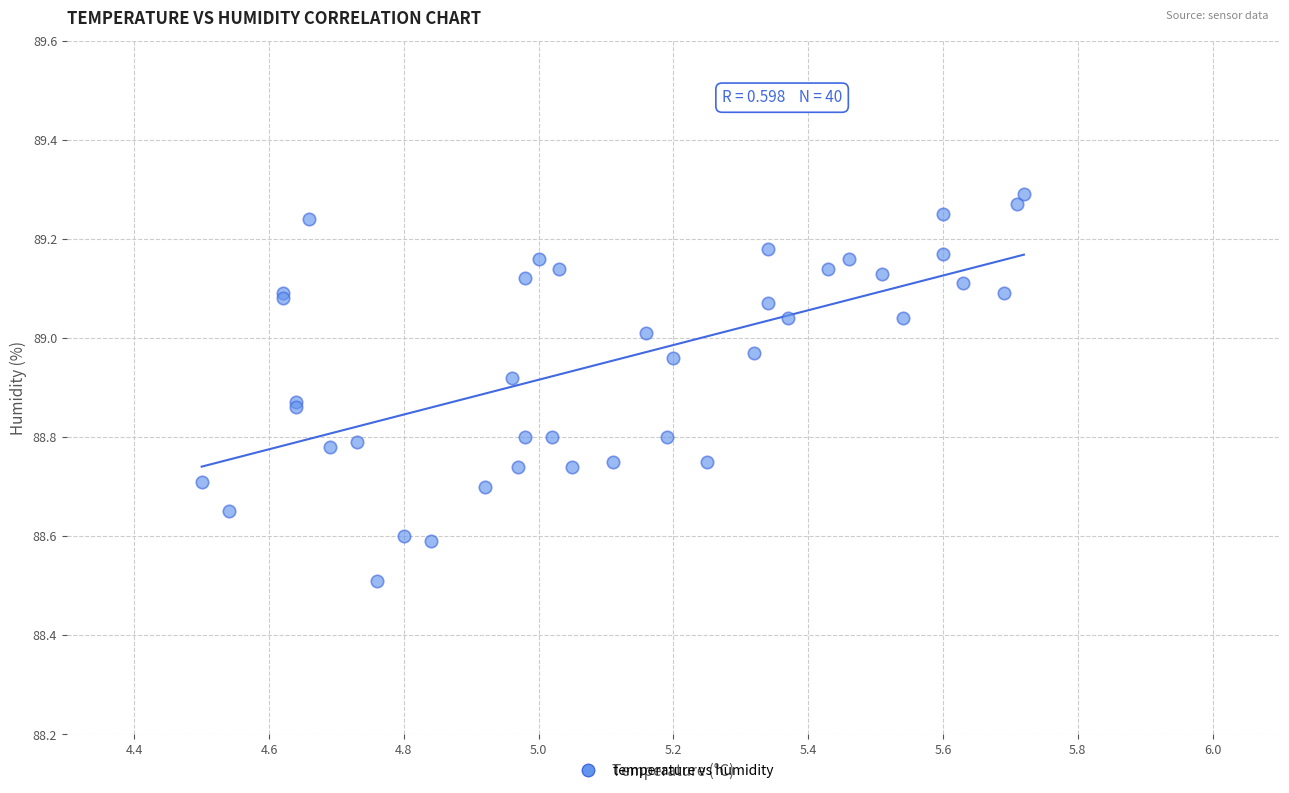

What Y value in the scatter plot is closest to 88?

88.5